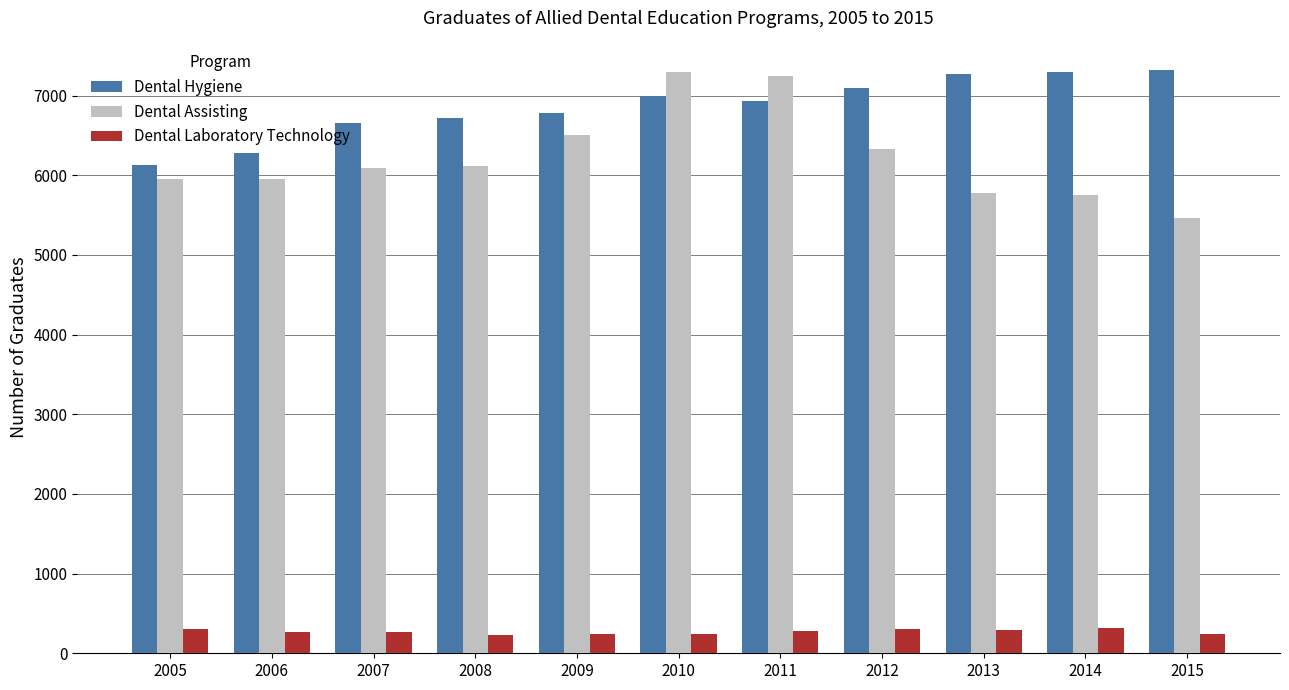

What is the difference between the Dental Assisting values at 2015 and 2014?

288